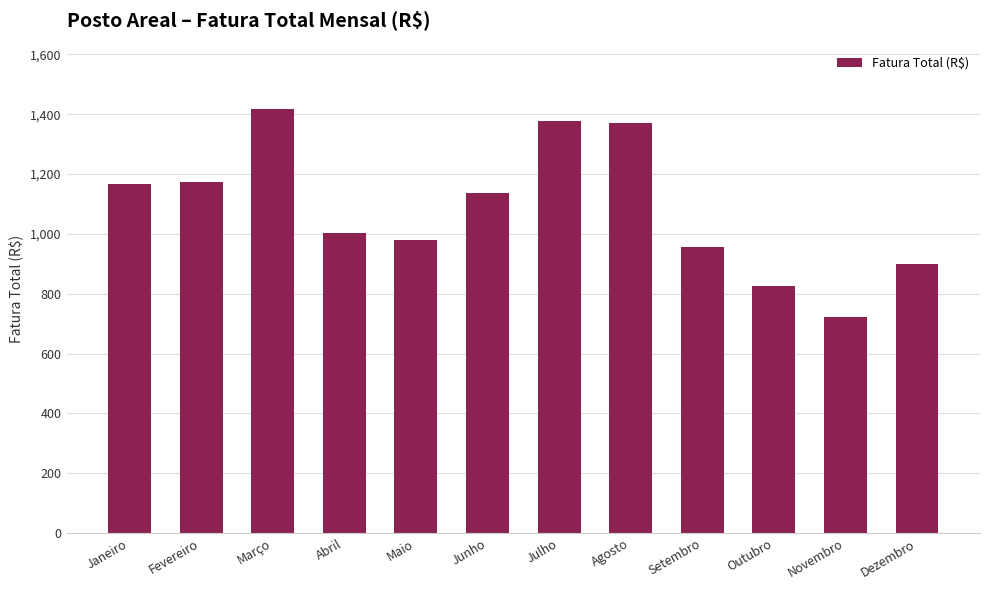

What is the change in value from Março to Maio?

-438.3